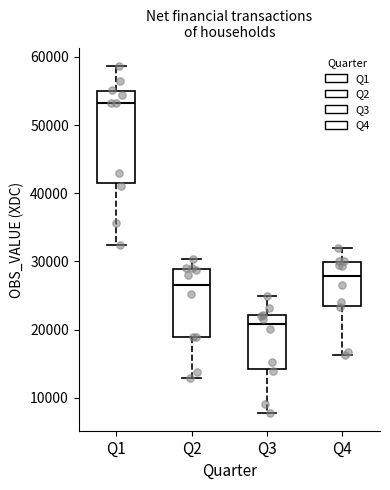

Reading left to right, read every box against the y-axis: the position of its median line, the range the box covers, and the ends of its whiskers. The values are not printed on the chart, so give them approximately, as read against the axis.

Q1: median 53000, box 42000 to 55000, whiskers 32000 to 59000
Q2: median 27000, box 19000 to 29000, whiskers 13000 to 30000
Q3: median 21000, box 14000 to 22000, whiskers 8000 to 25000
Q4: median 28000, box 23000 to 30000, whiskers 16000 to 32000